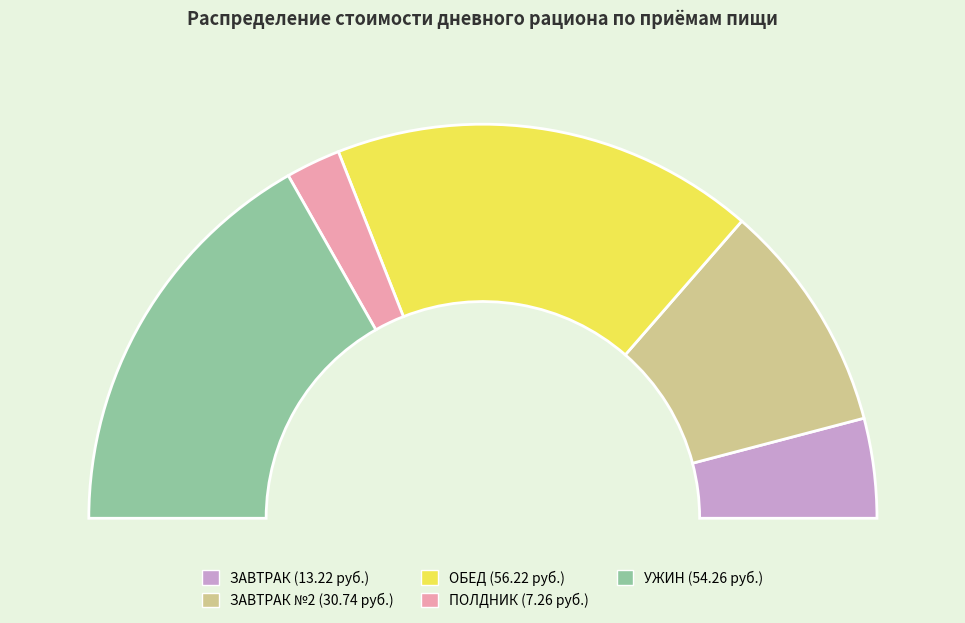

Combined, do УЖИН and ЗАВТРАК №2 account for over 50%?

Yes